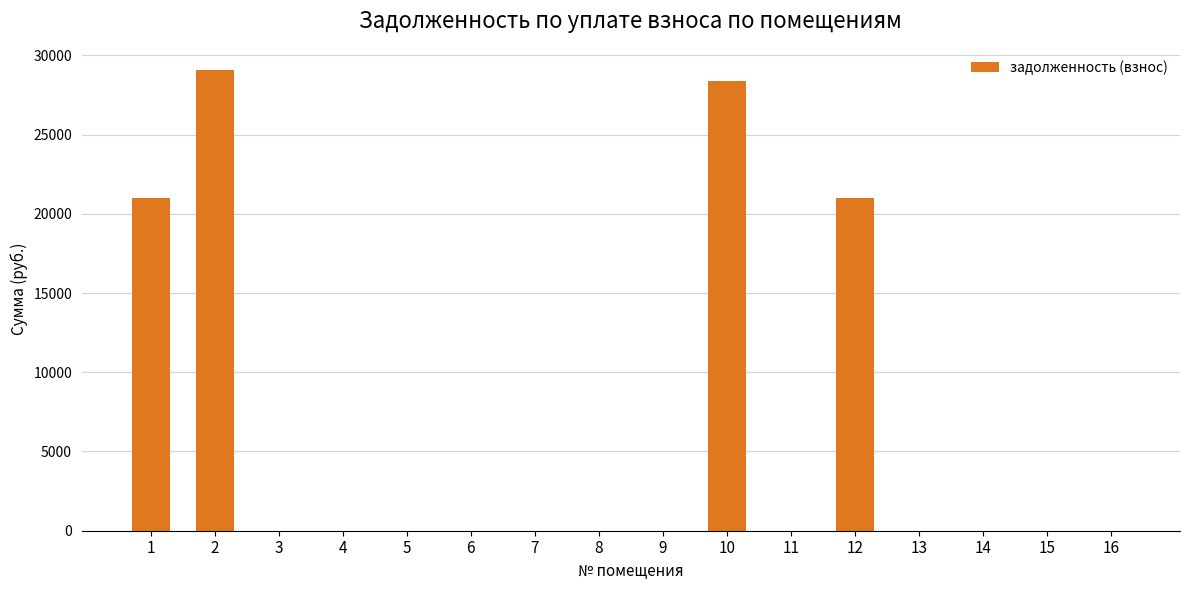

The value at 4 is 17595.7. True or false?

False